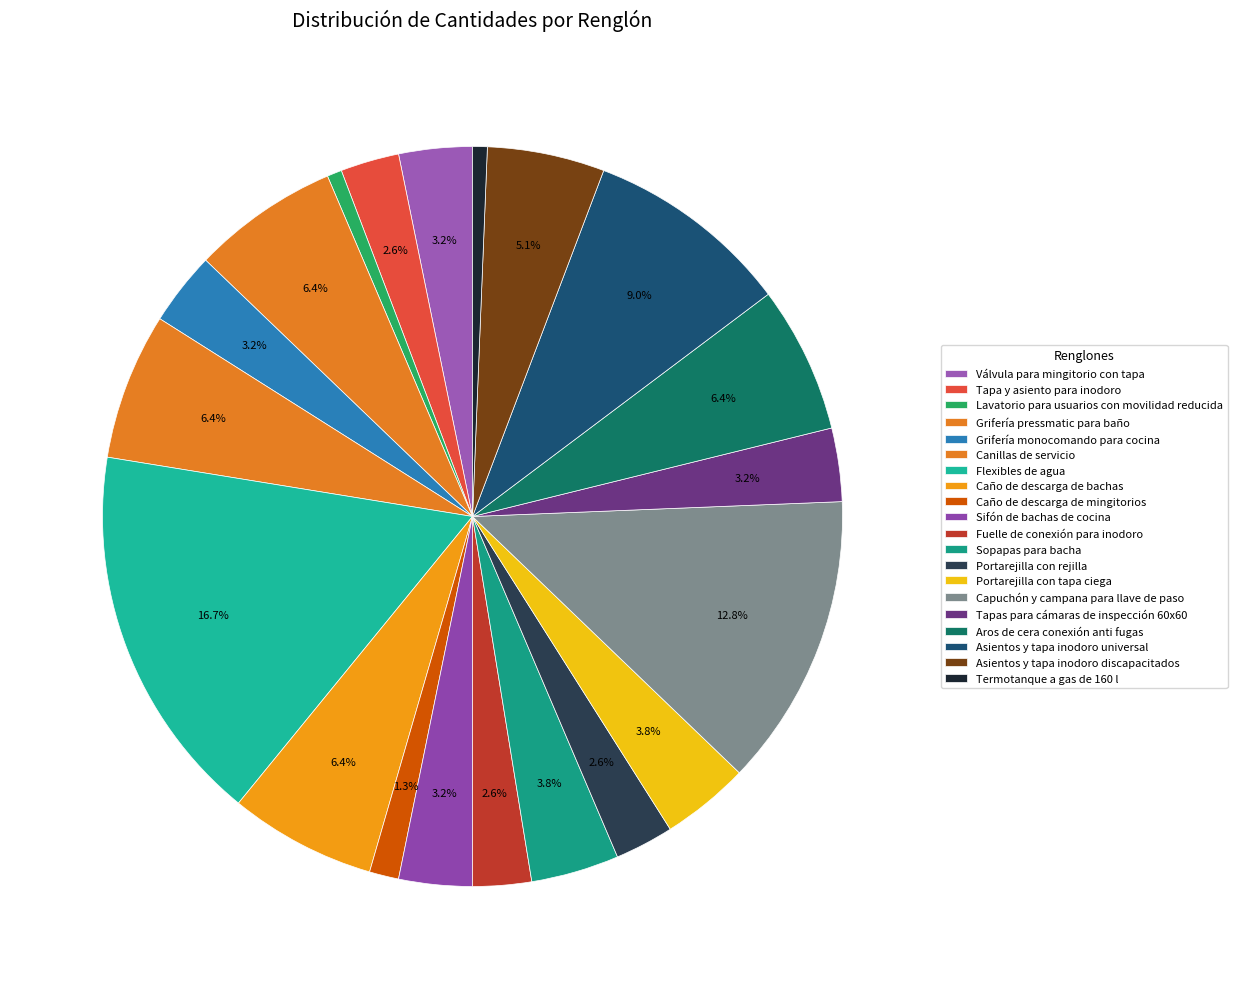

To the nearest percent, what portion does Asientos y tapa inodoro discapacitados represent?

5%